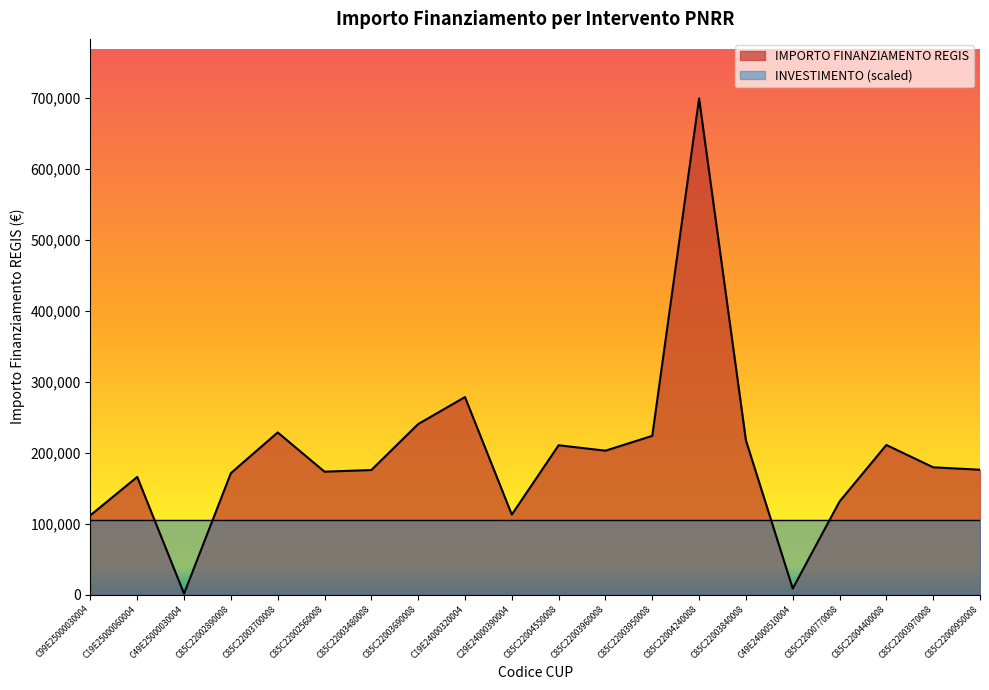

Rank the categories by value from lowest to highest.

C49E25000030004, C49E24000510004, C99E25000030004, C29E24000390004, C85C22000770008, C19E25000060004, C85C22002890008, C85C22002560008, C85C22003480008, C85C22000950008, C85C22003970008, C85C22003960008, C85C22004550008, C85C22004400008, C85C22003840008, C85C22003950008, C85C22003700008, C85C22003690008, C19E24000320004, C85C22004240008